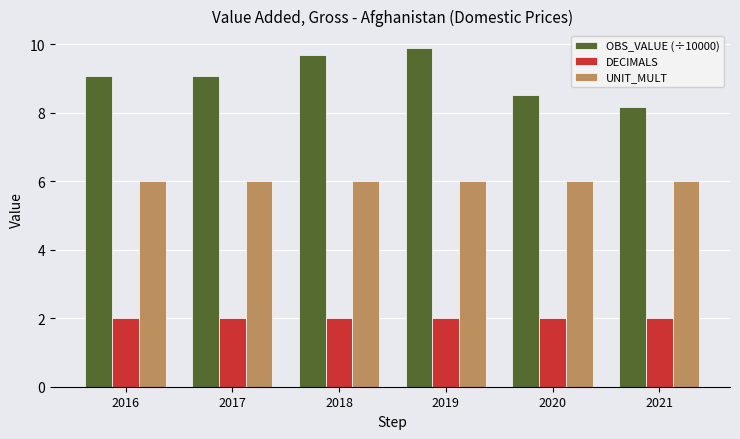

Reading left to right, extract all data points from this chart.

OBS_VALUE (÷10000): 9.1	9.1	9.7	9.9	8.5	8.2
DECIMALS: 2.0	2.0	2.0	2.0	2.0	2.0
UNIT_MULT: 6.0	6.0	6.0	6.0	6.0	6.0